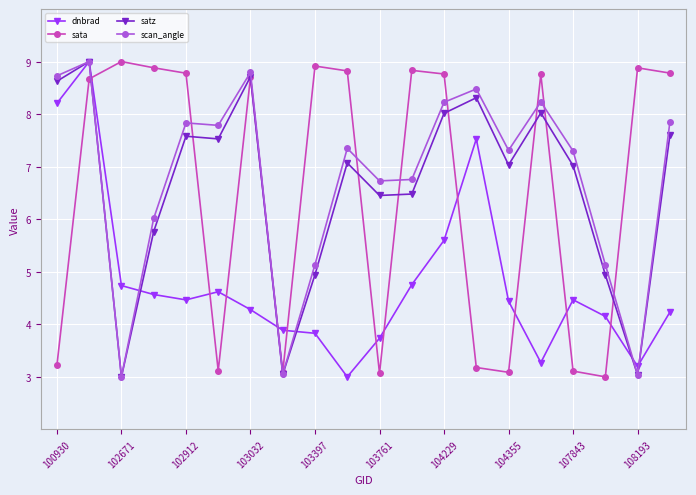

What is the greatest value displayed?

9.0